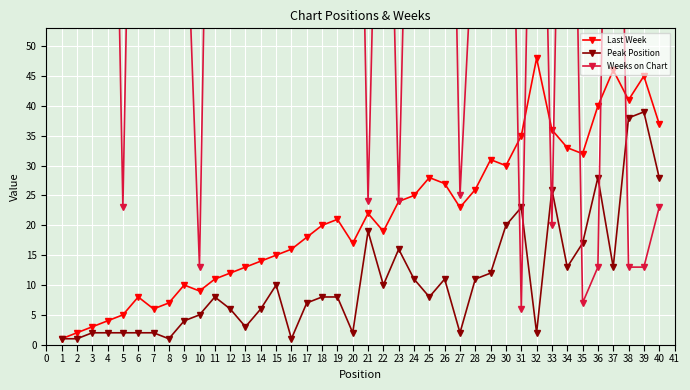

What is the difference between the Peak Position values at 2 and 34?

12